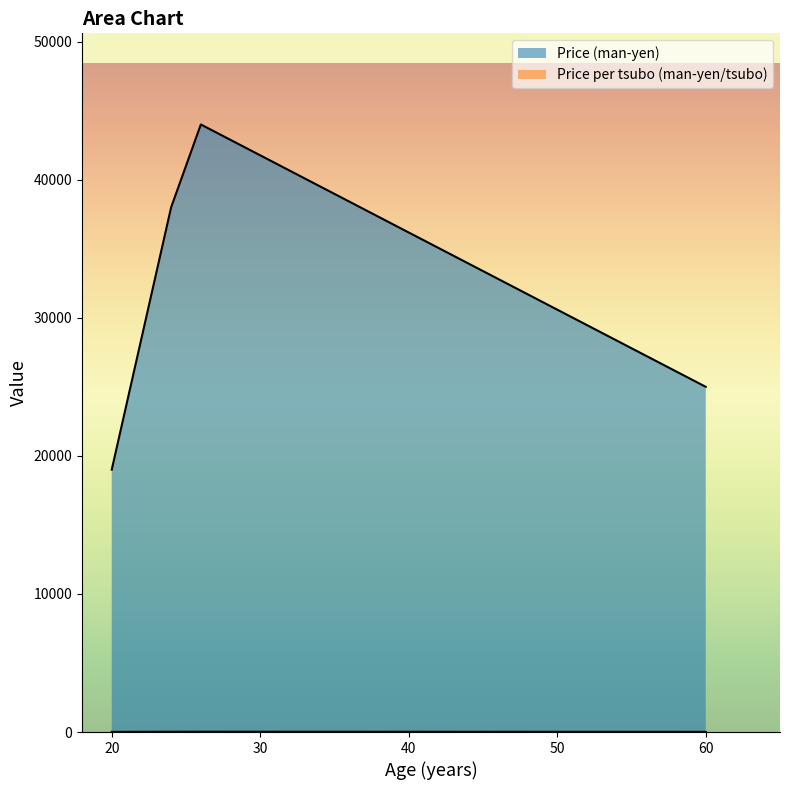

True or false: Price (man-yen) and Price per tsubo (man-yen/tsubo) intersect in this chart.

False